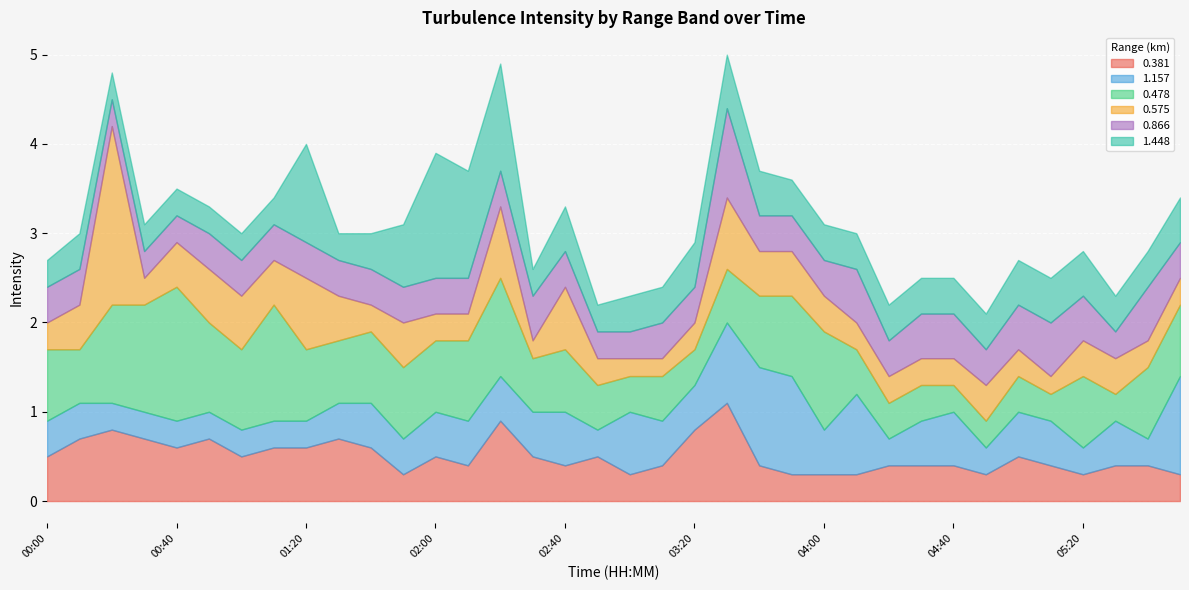

What position from the right is 02:30?

21